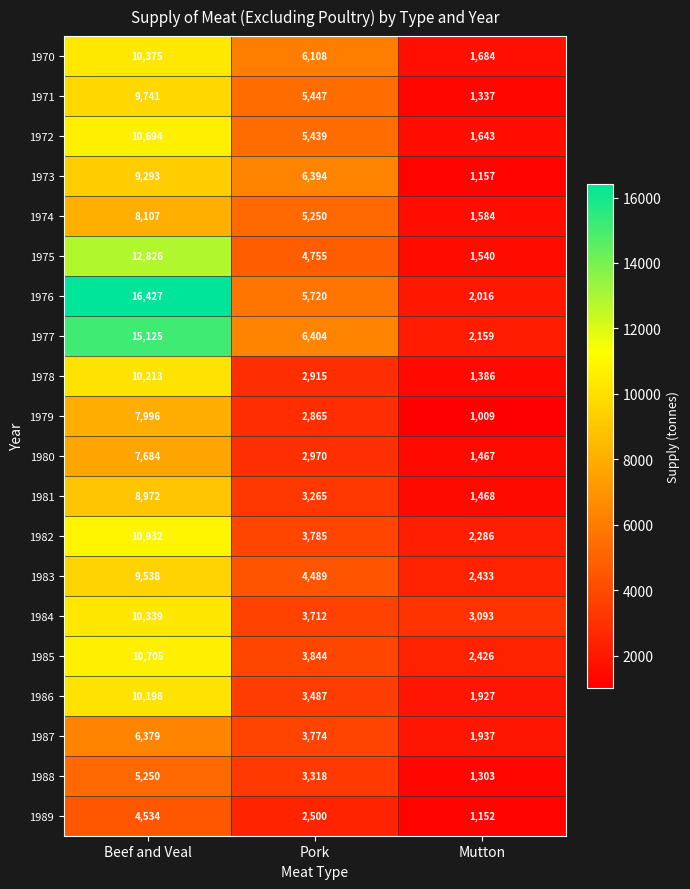

Which category has the lowest value across all series?

Mutton